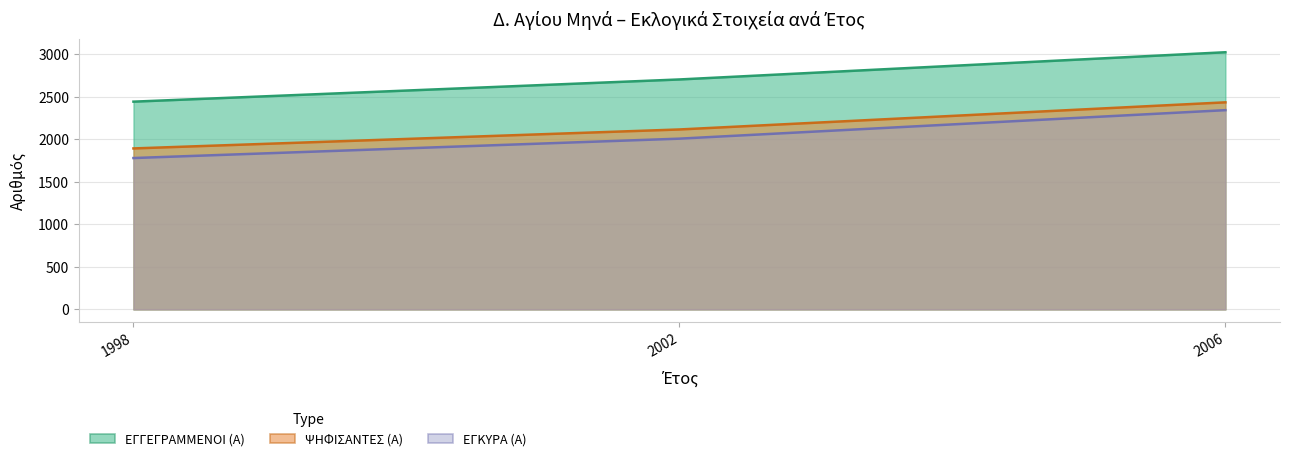

How many distinct data groups are displayed?

3